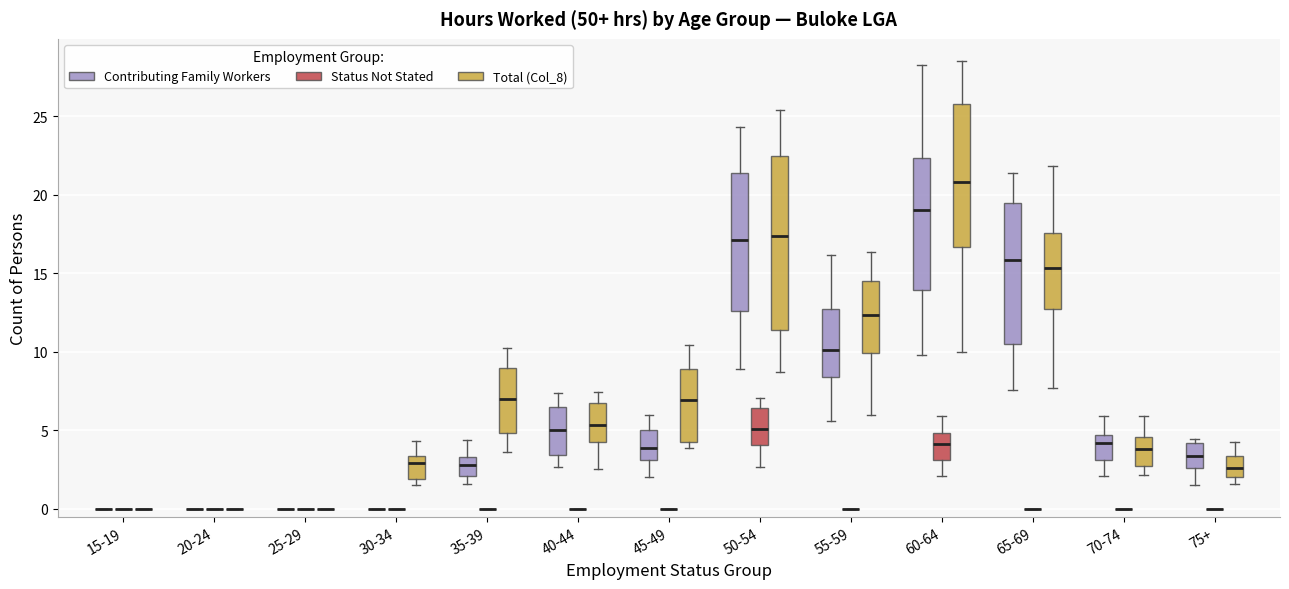

Reading left to right, read every box against the y-axis: the position of its median line, the range the box covers, and the ends of its whiskers. The values are not printed on the chart, so give them approximately, as read against the axis.

15-19 (Contributing Family Workers): box collapsed to a line at 0.0, whiskers 0.0 to 0.0
15-19 (Status Not Stated): box collapsed to a line at 0.0, whiskers 0.0 to 0.0
15-19 (Total (Col_8)): box collapsed to a line at 0.0, whiskers 0.0 to 0.0
20-24 (Contributing Family Workers): box collapsed to a line at 0.0, whiskers 0.0 to 0.0
20-24 (Status Not Stated): box collapsed to a line at 0.0, whiskers 0.0 to 0.0
20-24 (Total (Col_8)): box collapsed to a line at 0.0, whiskers 0.0 to 0.0
25-29 (Contributing Family Workers): box collapsed to a line at 0.0, whiskers 0.0 to 0.0
25-29 (Status Not Stated): box collapsed to a line at 0.0, whiskers 0.0 to 0.0
25-29 (Total (Col_8)): box collapsed to a line at 0.0, whiskers 0.0 to 0.0
30-34 (Contributing Family Workers): box collapsed to a line at 0.0, whiskers 0.0 to 0.0
30-34 (Status Not Stated): box collapsed to a line at 0.0, whiskers 0.0 to 0.0
30-34 (Total (Col_8)): median 3.0, box 2.0 to 3.5, whiskers 1.5 to 4.5
35-39 (Contributing Family Workers): median 3.0, box 2.0 to 3.5, whiskers 1.5 to 4.5
35-39 (Status Not Stated): box collapsed to a line at 0.0, whiskers 0.0 to 0.0
35-39 (Total (Col_8)): median 7.0, box 5.0 to 9.0, whiskers 3.5 to 10.0
40-44 (Contributing Family Workers): median 5.0, box 3.5 to 6.5, whiskers 2.5 to 7.5
40-44 (Status Not Stated): box collapsed to a line at 0.0, whiskers 0.0 to 0.0
40-44 (Total (Col_8)): median 5.5, box 4.5 to 6.5, whiskers 2.5 to 7.5
45-49 (Contributing Family Workers): median 4.0, box 3.0 to 5.0, whiskers 2.0 to 6.0
45-49 (Status Not Stated): box collapsed to a line at 0.0, whiskers 0.0 to 0.0
45-49 (Total (Col_8)): median 7.0, box 4.5 to 9.0, whiskers 4.0 to 10.5
50-54 (Contributing Family Workers): median 17.0, box 12.5 to 21.5, whiskers 9.0 to 24.5
50-54 (Status Not Stated): median 5.0, box 4.0 to 6.5, whiskers 2.5 to 7.0
50-54 (Total (Col_8)): median 17.5, box 11.5 to 22.5, whiskers 8.5 to 25.5
55-59 (Contributing Family Workers): median 10.0, box 8.5 to 12.5, whiskers 5.5 to 16.0
55-59 (Status Not Stated): box collapsed to a line at 0.0, whiskers 0.0 to 0.0
55-59 (Total (Col_8)): median 12.5, box 10.0 to 14.5, whiskers 6.0 to 16.5
60-64 (Contributing Family Workers): median 19.0, box 14.0 to 22.5, whiskers 10.0 to 28.0
60-64 (Status Not Stated): median 4.0, box 3.0 to 5.0, whiskers 2.0 to 6.0
60-64 (Total (Col_8)): median 21.0, box 16.5 to 26.0, whiskers 10.0 to 28.5
65-69 (Contributing Family Workers): median 16.0, box 10.5 to 19.5, whiskers 7.5 to 21.5
65-69 (Status Not Stated): box collapsed to a line at 0.0, whiskers 0.0 to 0.0
65-69 (Total (Col_8)): median 15.5, box 12.5 to 17.5, whiskers 7.5 to 22.0
70-74 (Contributing Family Workers): median 4.0, box 3.0 to 4.5, whiskers 2.0 to 6.0
70-74 (Status Not Stated): box collapsed to a line at 0.0, whiskers 0.0 to 0.0
70-74 (Total (Col_8)): median 4.0, box 2.5 to 4.5, whiskers 2.0 to 6.0
75+ (Contributing Family Workers): median 3.5, box 2.5 to 4.0, whiskers 1.5 to 4.5
75+ (Status Not Stated): box collapsed to a line at 0.0, whiskers 0.0 to 0.0
75+ (Total (Col_8)): median 2.5, box 2.0 to 3.5, whiskers 1.5 to 4.5